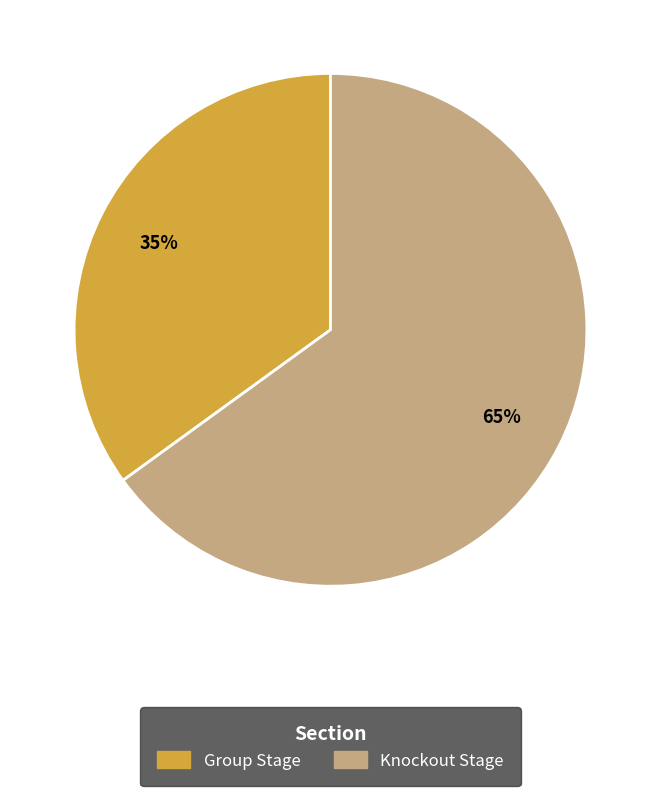

Is the sum of Knockout Stage and Group Stage greater than half?

Yes